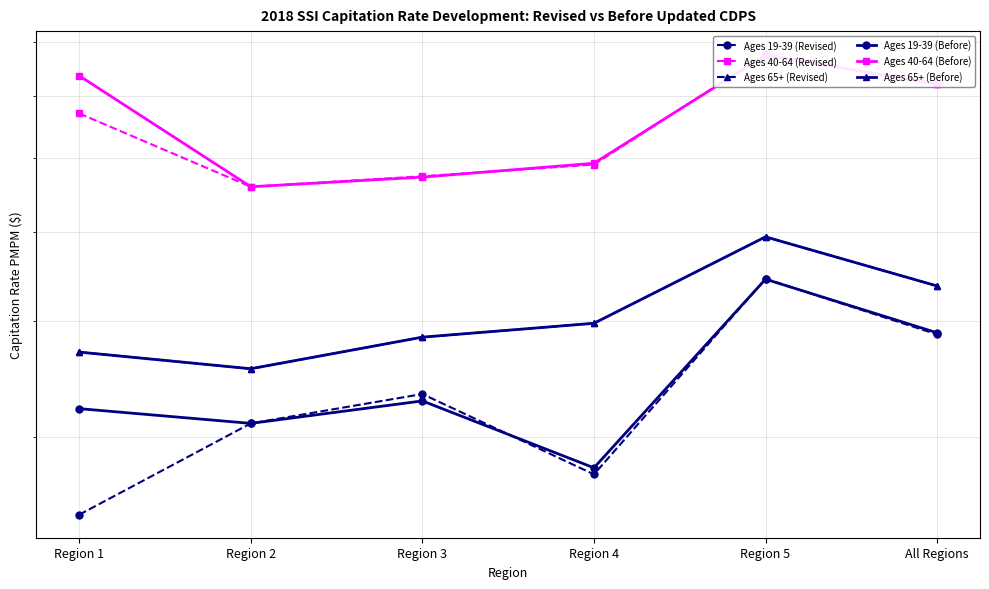

Where is Ages 65+ (Before) nearest to the value 424?

All Regions